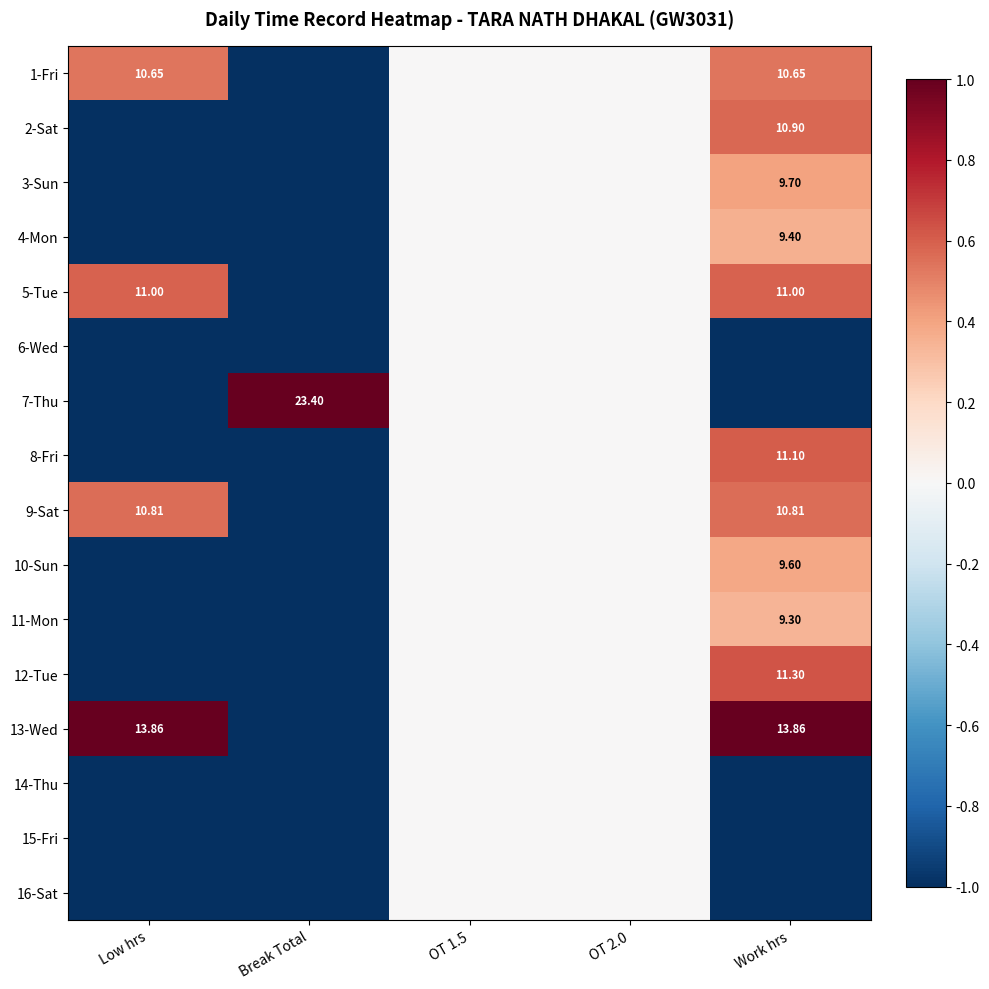

List the series in order of their peak value, lowest first.

6-Wed, 14-Thu, 15-Fri, 16-Sat, 11-Mon, 4-Mon, 10-Sun, 3-Sun, 1-Fri, 9-Sat, 2-Sat, 5-Tue, 8-Fri, 12-Tue, 7-Thu, 13-Wed